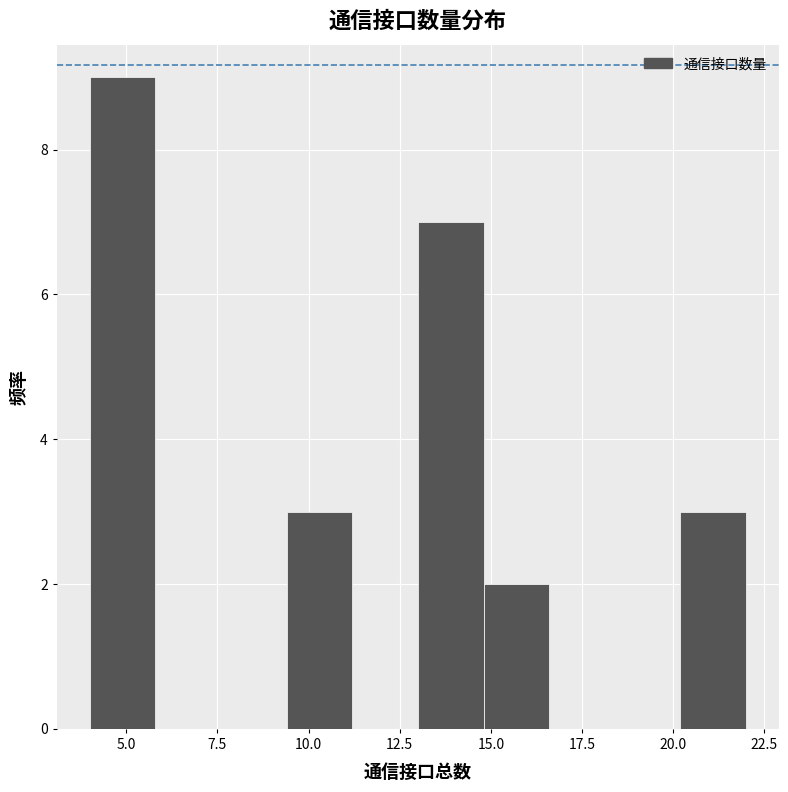

Read against the x-axis, roughly where is the centre of the tallest bar?

5.0